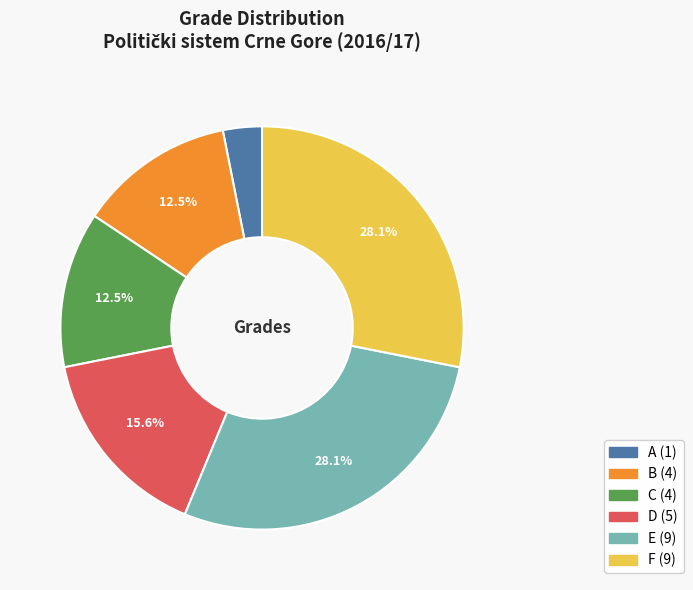

How much of the chart is everything except F?

71.9%